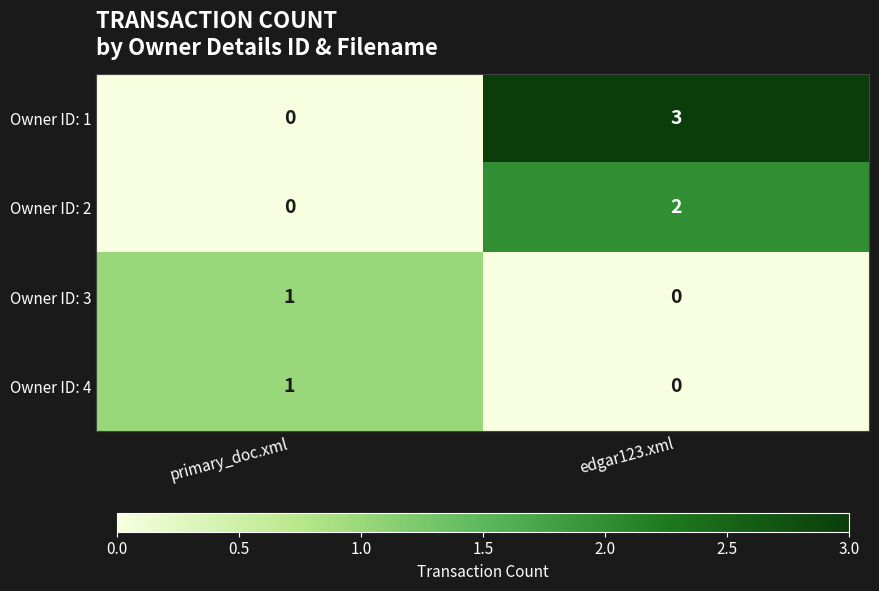

Between primary_doc.xml and edgar123.xml, which series saw the biggest shift?

Owner ID: 1